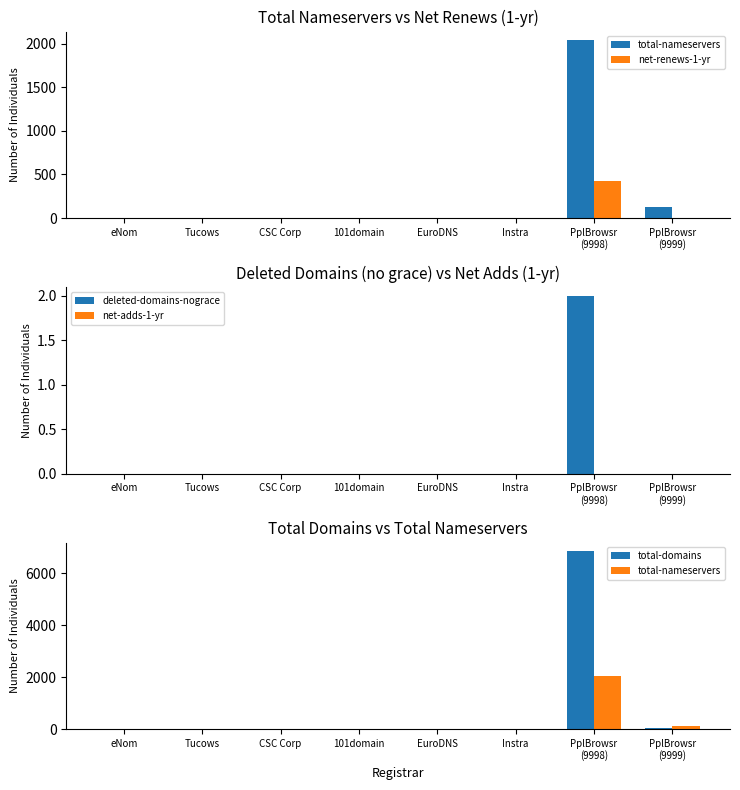

Which series has the largest total across all categories?

total-domains